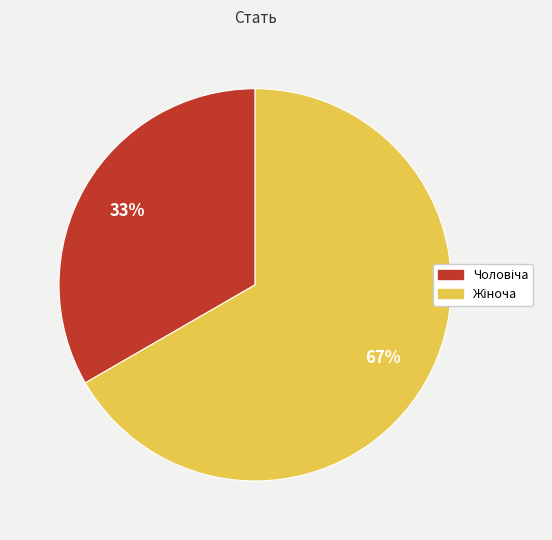

Does any single category account for the majority?

Yes